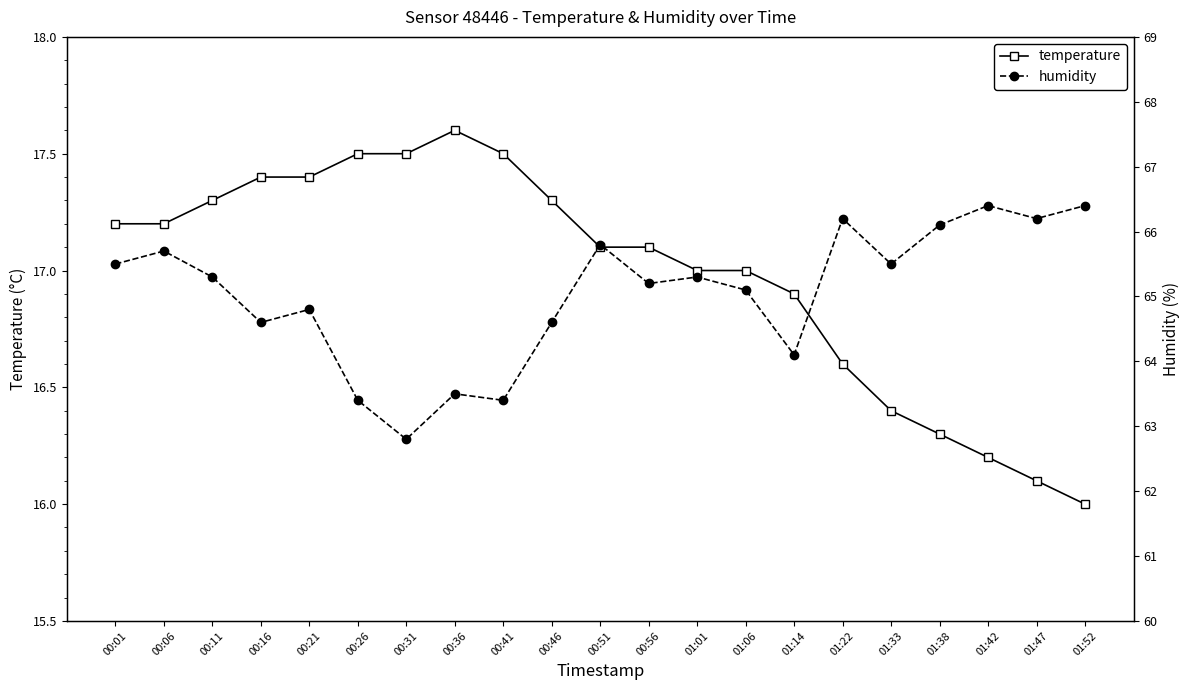

What is the minimum value for humidity?

62.8